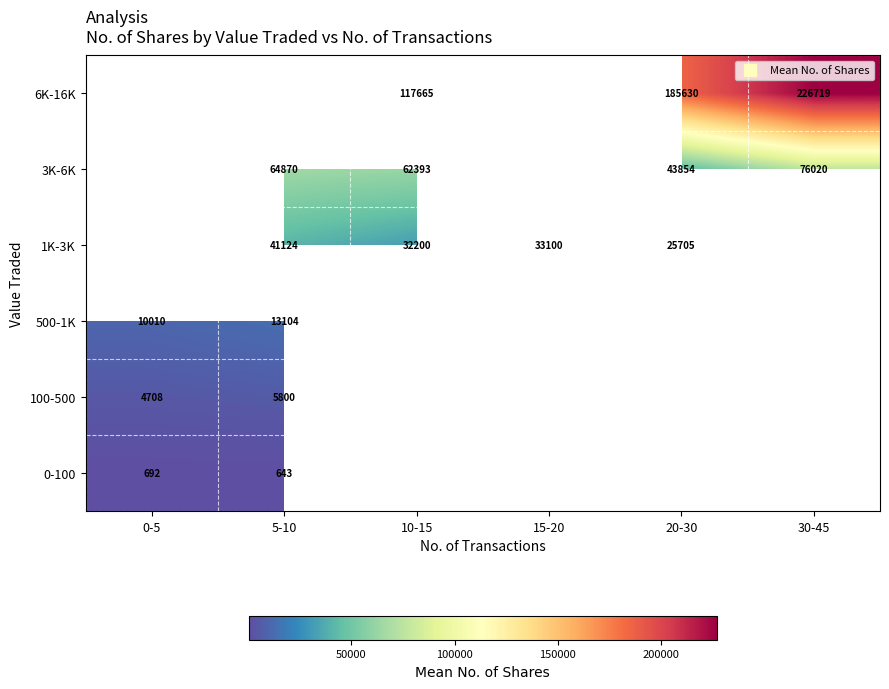

At how many categories does at least one series exceed 35803?

4